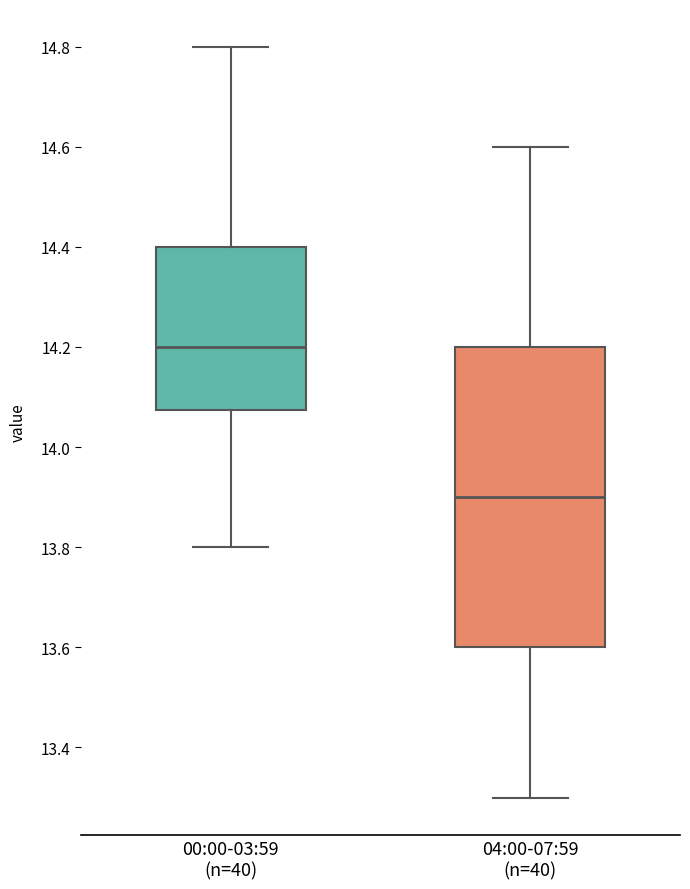

Reading left to right, transcribe this box plot: for each box, give where its median line is, the range the box spans, and where its two whiskers end, as read against the y-axis. The values are not printed on the chart, so give them approximately, as read against the axis.

00:00-03:59 (n=40): median 14.20, box 14.08 to 14.40, whiskers 13.80 to 14.80
04:00-07:59 (n=40): median 13.90, box 13.60 to 14.20, whiskers 13.30 to 14.60